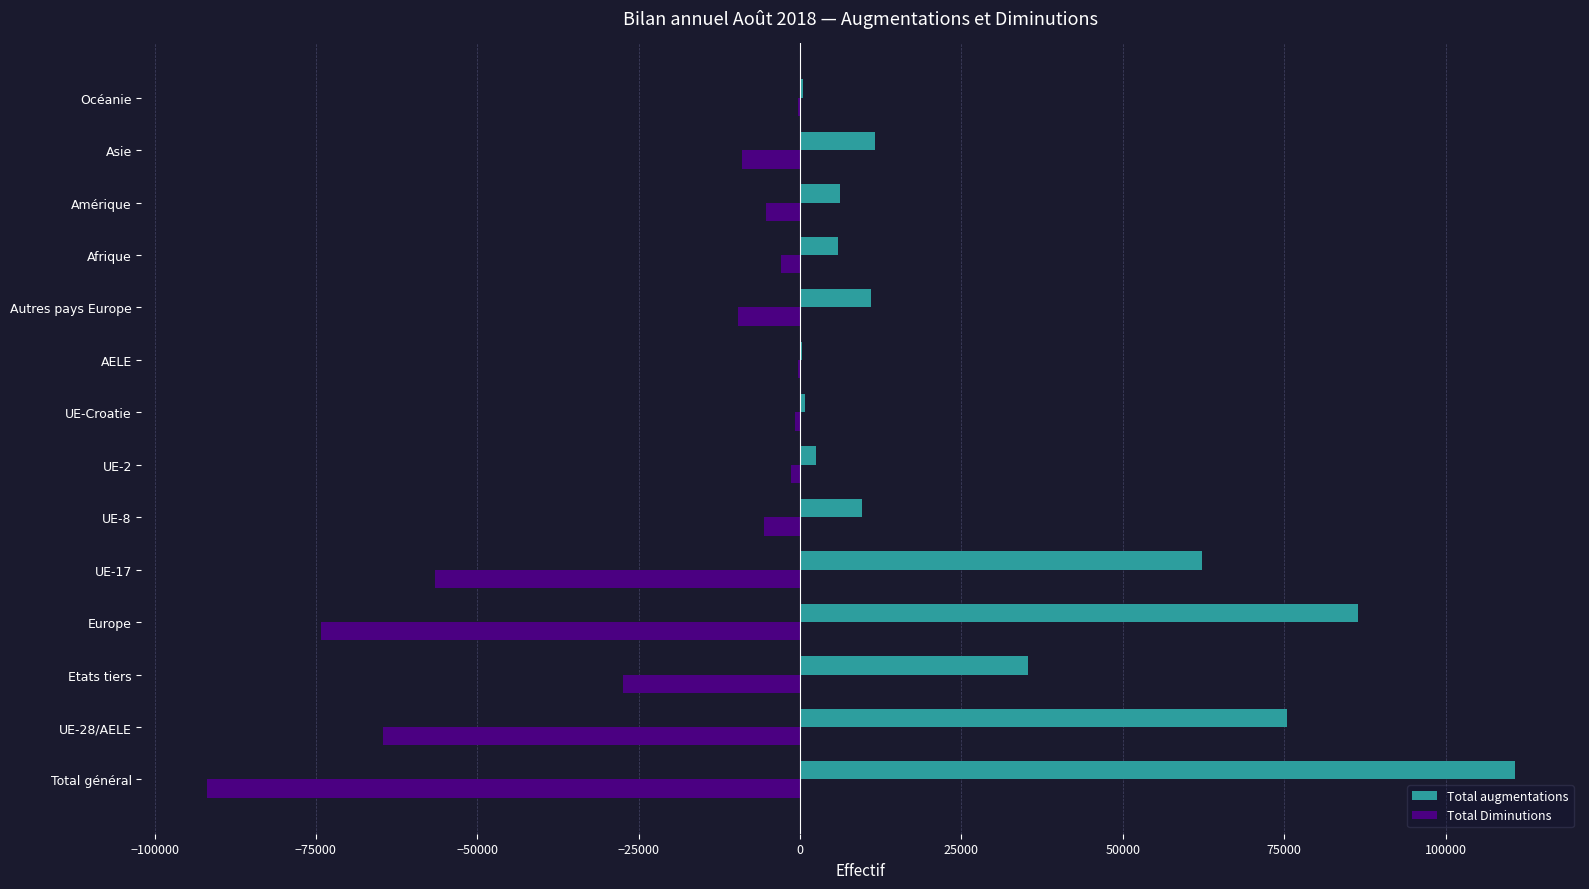

Is the value of Total Diminutions at Océanie greater than the value of Total augmentations at UE-17?

No